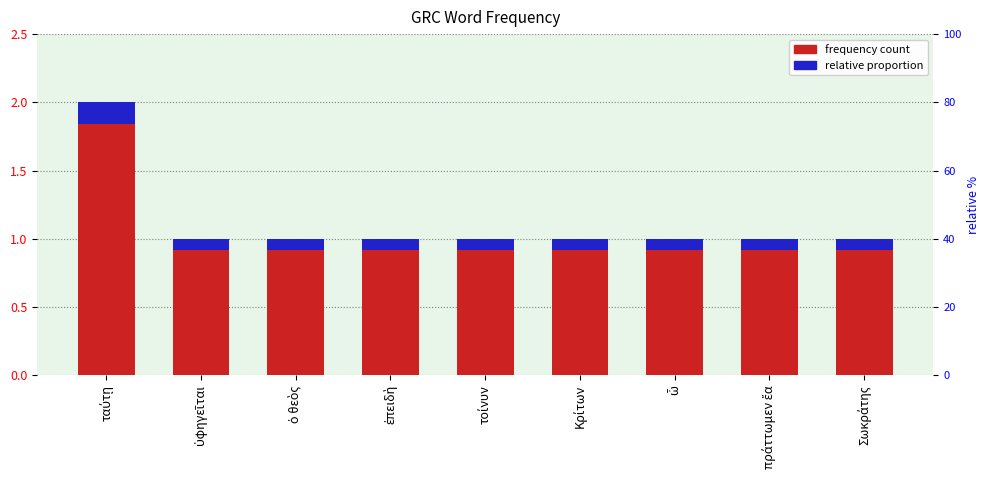

Rank the series by their maximum value, from lowest to highest.

relative proportion, frequency count